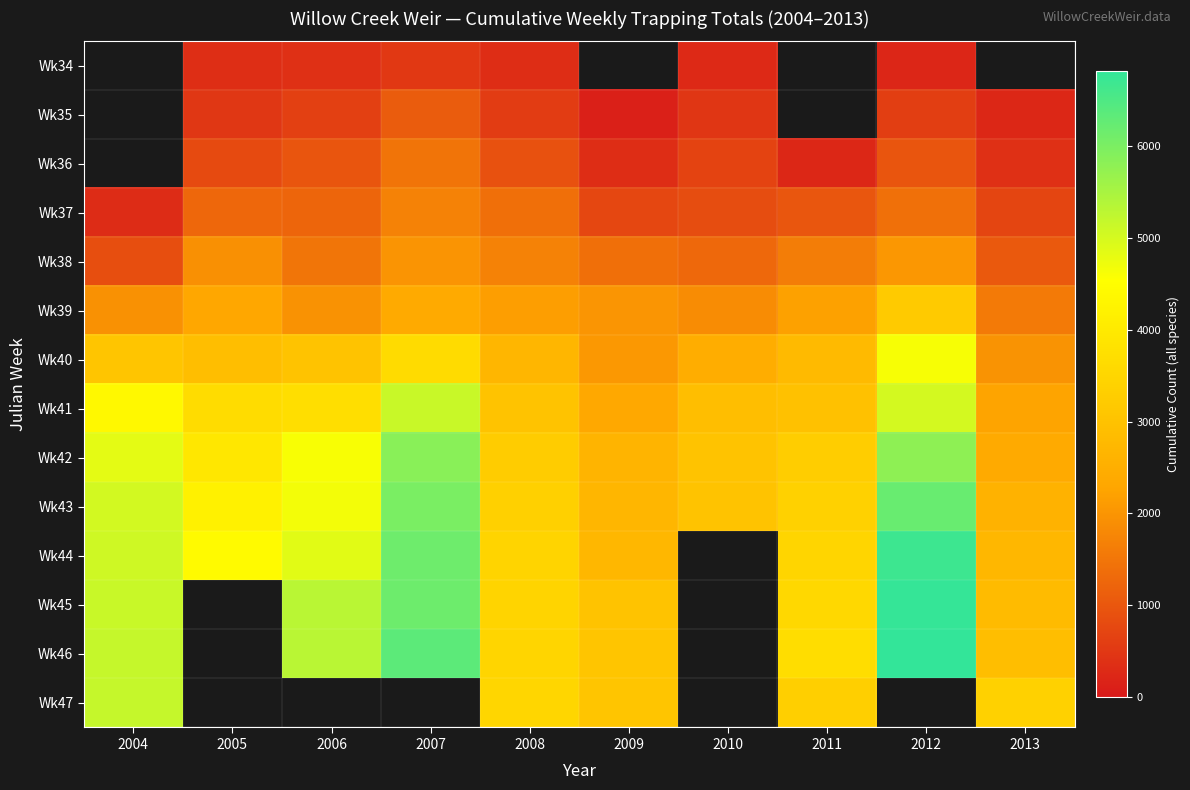

Which has a higher value, 2012 or 2008?

2008